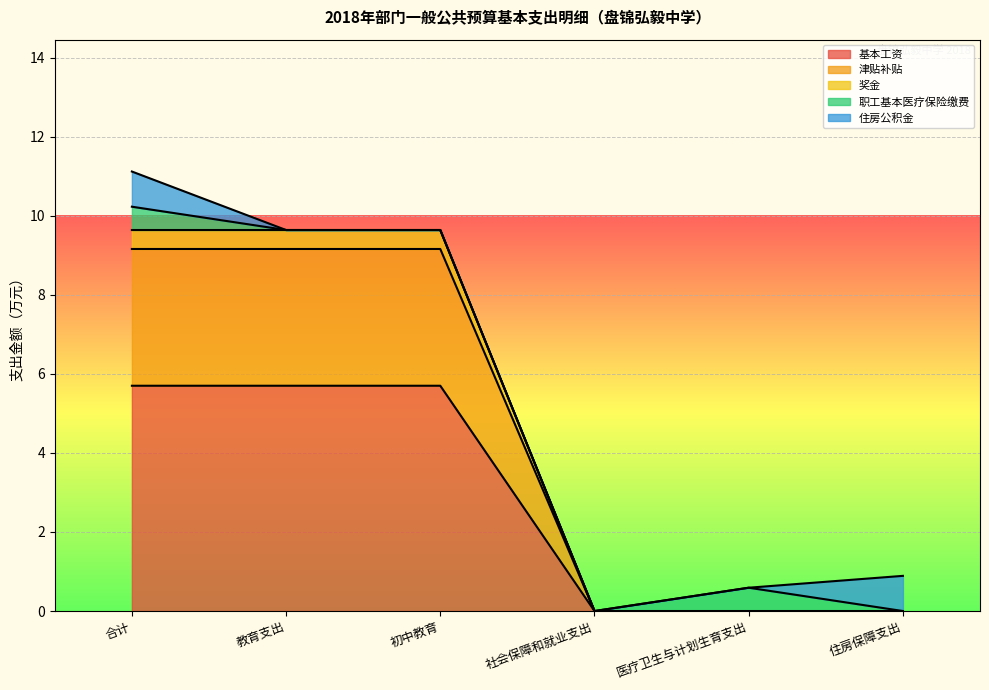

The value of 奖金 at 合计 is 16.4. True or false?

False